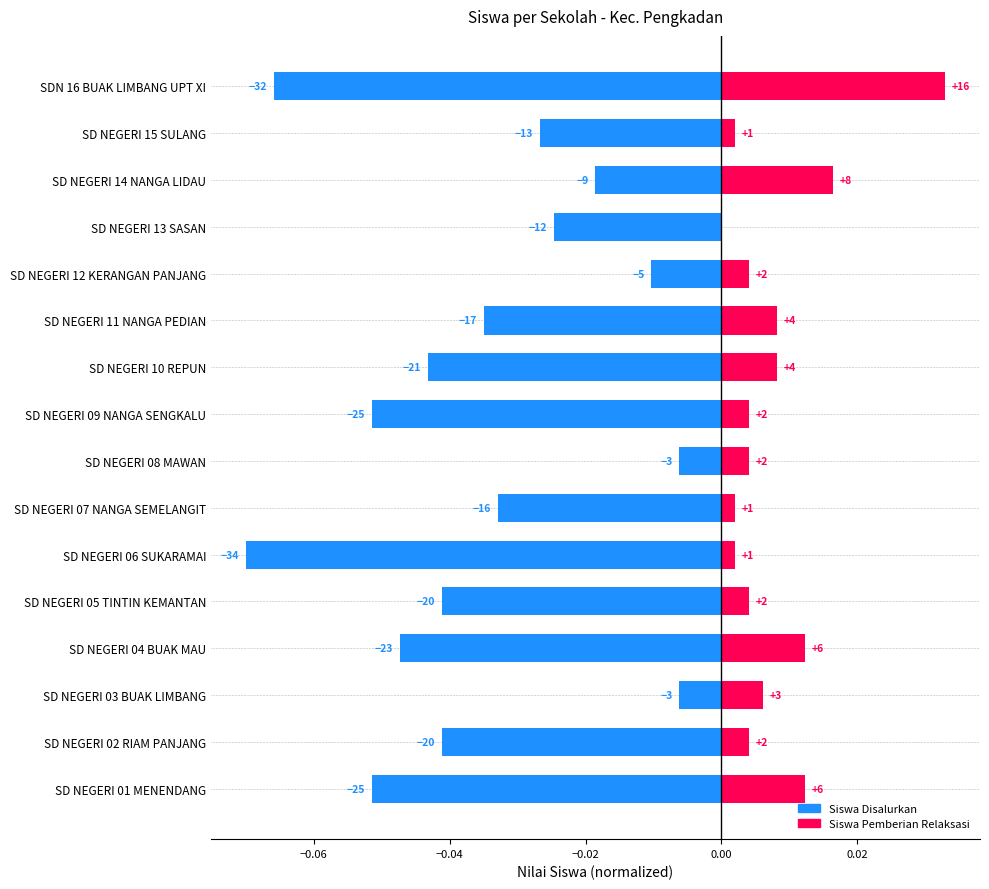

What position from the right is SD NEGERI 09 NANGA SENGKALU?

8